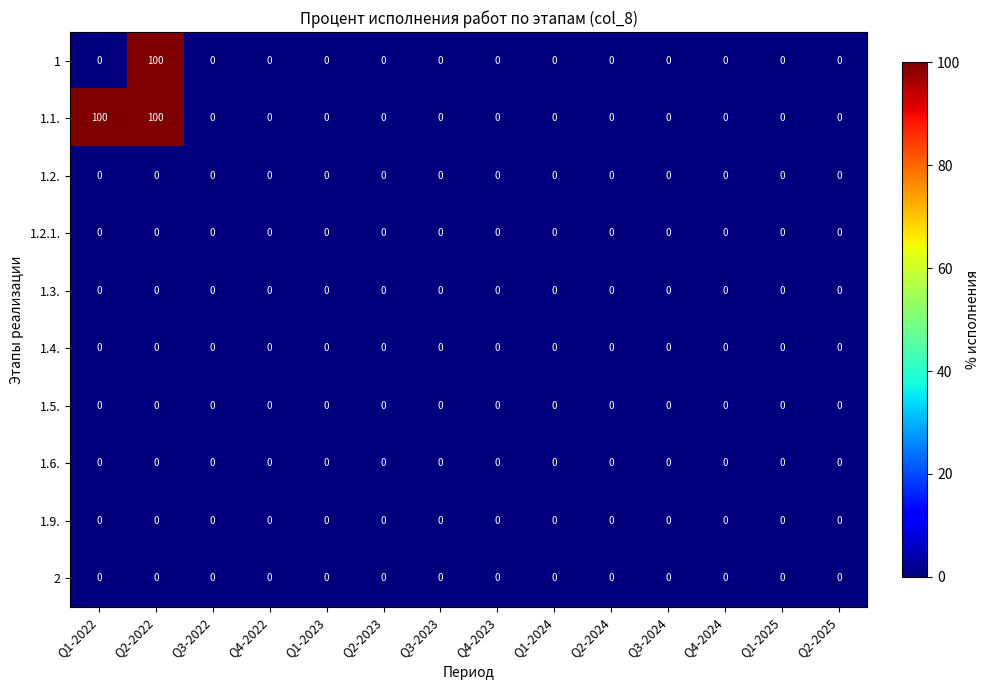

At which category is the sum across all series the highest?

Q2-2022